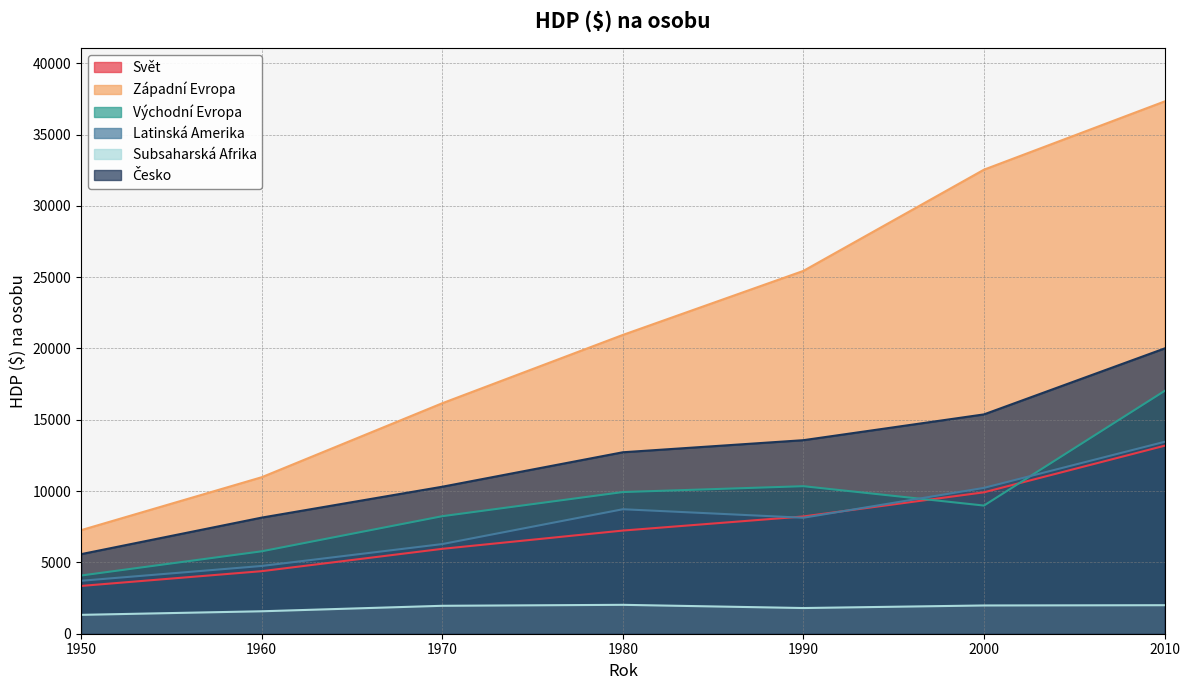

Is it true that Česko equals 20000 at 2010?

True